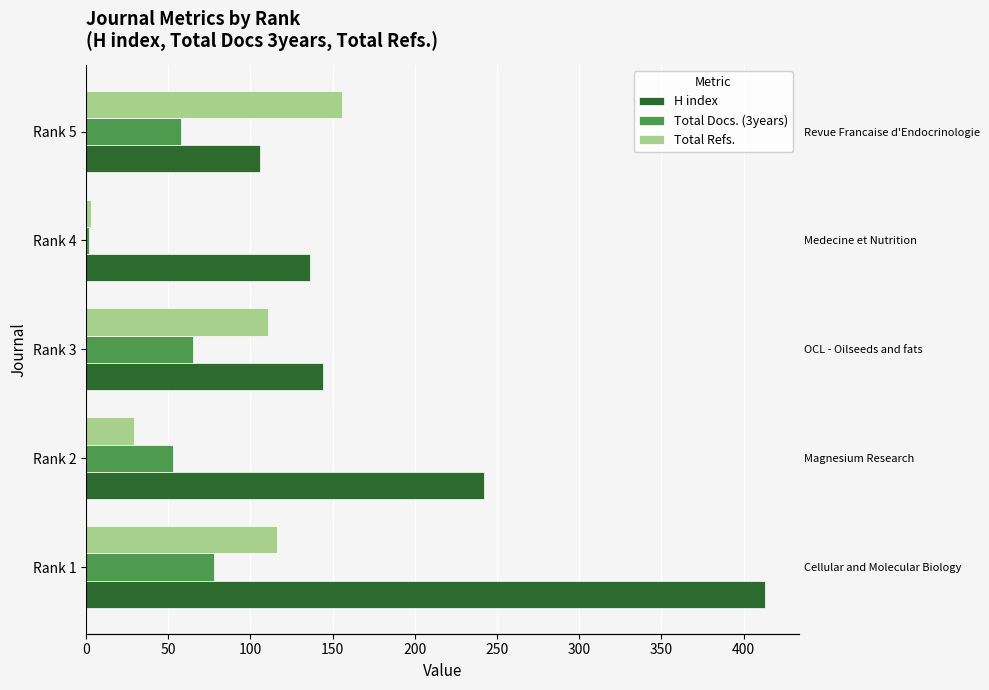

What is the value of the Total Docs. (3years) bar at the 5th from the left?

58